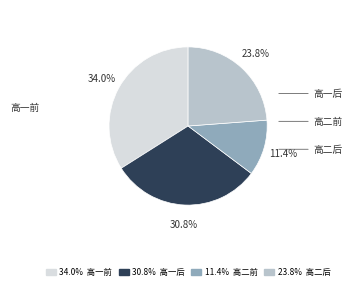

What is the ratio of the value at 11.4% 高二前 to the value at 30.8% 高一后?

0.4